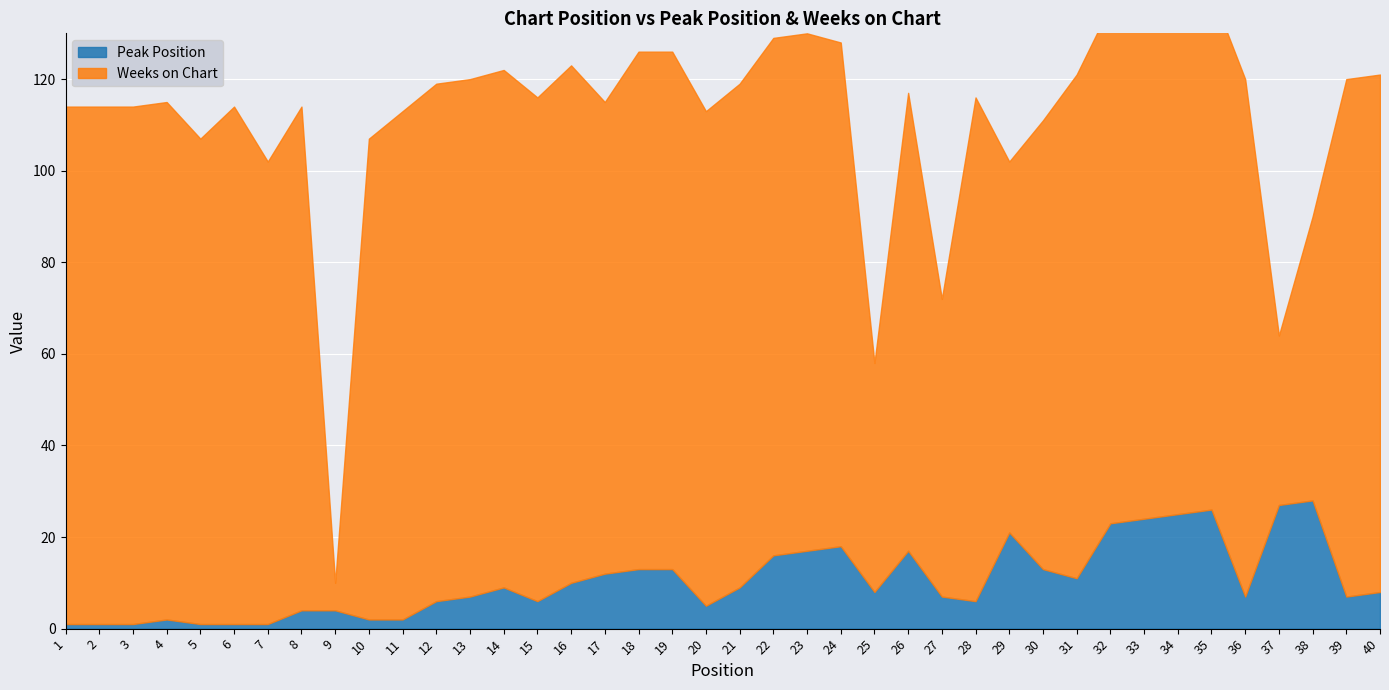

Reading left to right, what are all the values shown in this chart?

Peak Position: 1	1	1	2	1	1	1	4	4	2	2	6	7	9	6	10	12	13	13	5	9	16	17	18	8	17	7	6	21	13	11	23	24	25	26	7	27	28	7	8
Weeks on Chart: 113	113	113	113	106	113	101	110	6	105	111	113	113	113	110	113	103	113	113	108	110	113	113	110	50	100	65	110	81	98	110	113	113	113	113	113	37	62	113	113